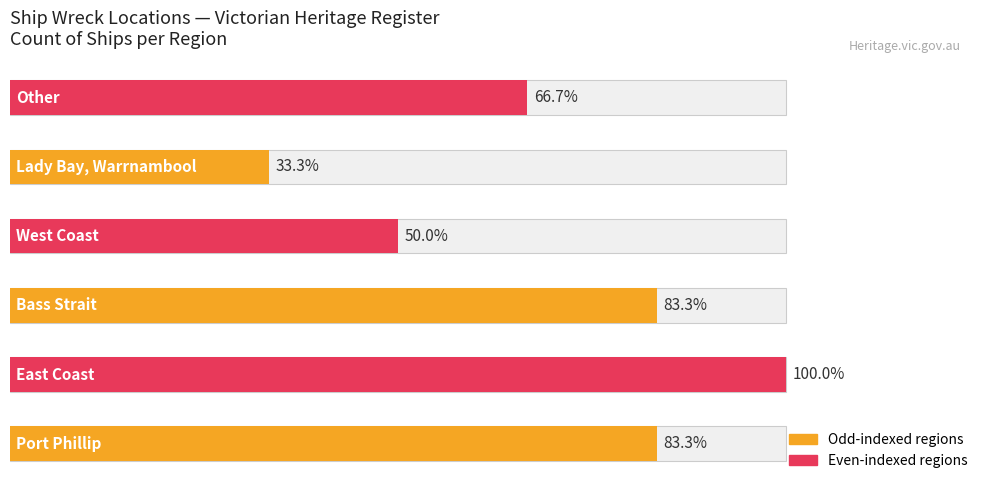

At which category does the chart reach its minimum across all series?

Lady Bay, Warrnambool